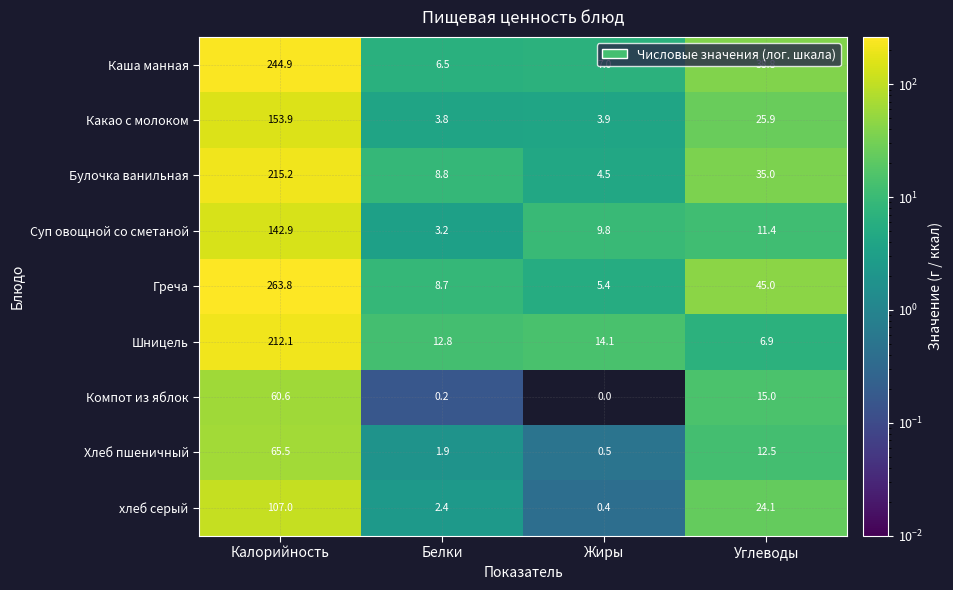

At which label does Суп овощной со сметаной reach its peak?

Калорийность